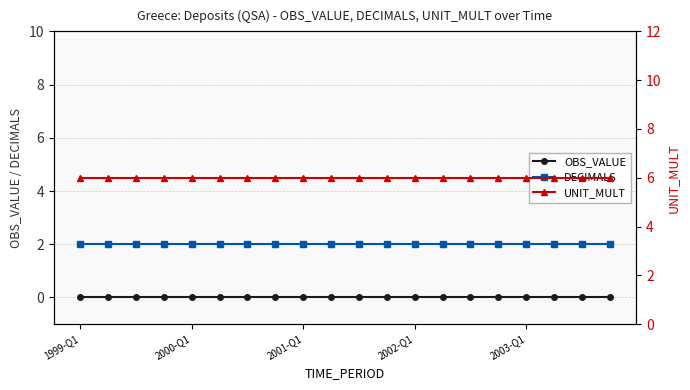

Reading right to left, what are all the values shown in this chart?

OBS_VALUE: 0	0	0	0	0	0	0	0	0	0	0	0	0	0	0	0	0	0	0	0
DECIMALS: 2	2	2	2	2	2	2	2	2	2	2	2	2	2	2	2	2	2	2	2
UNIT_MULT: 6	6	6	6	6	6	6	6	6	6	6	6	6	6	6	6	6	6	6	6